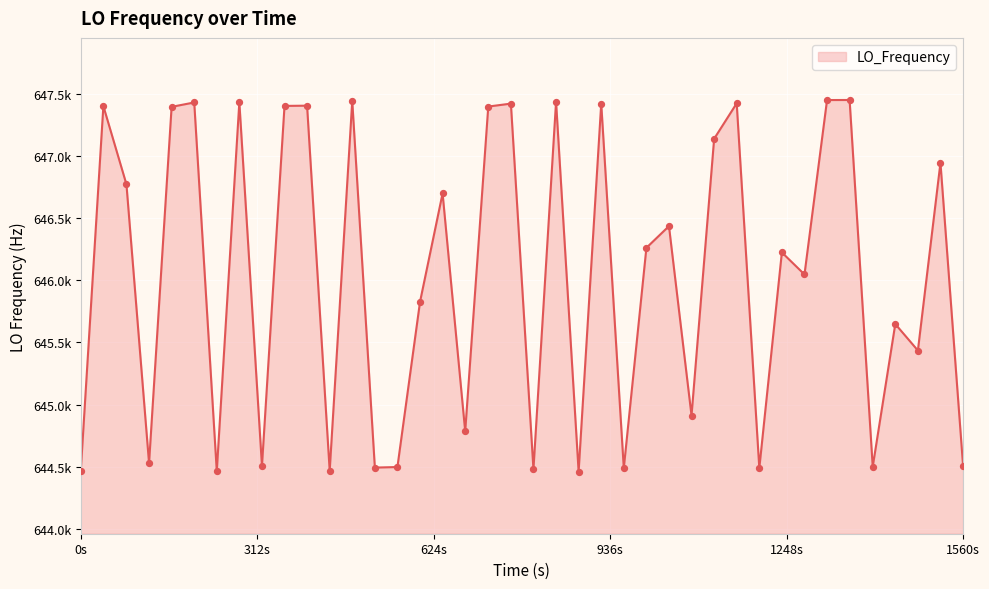

Does the chart have visible grid lines?

Yes